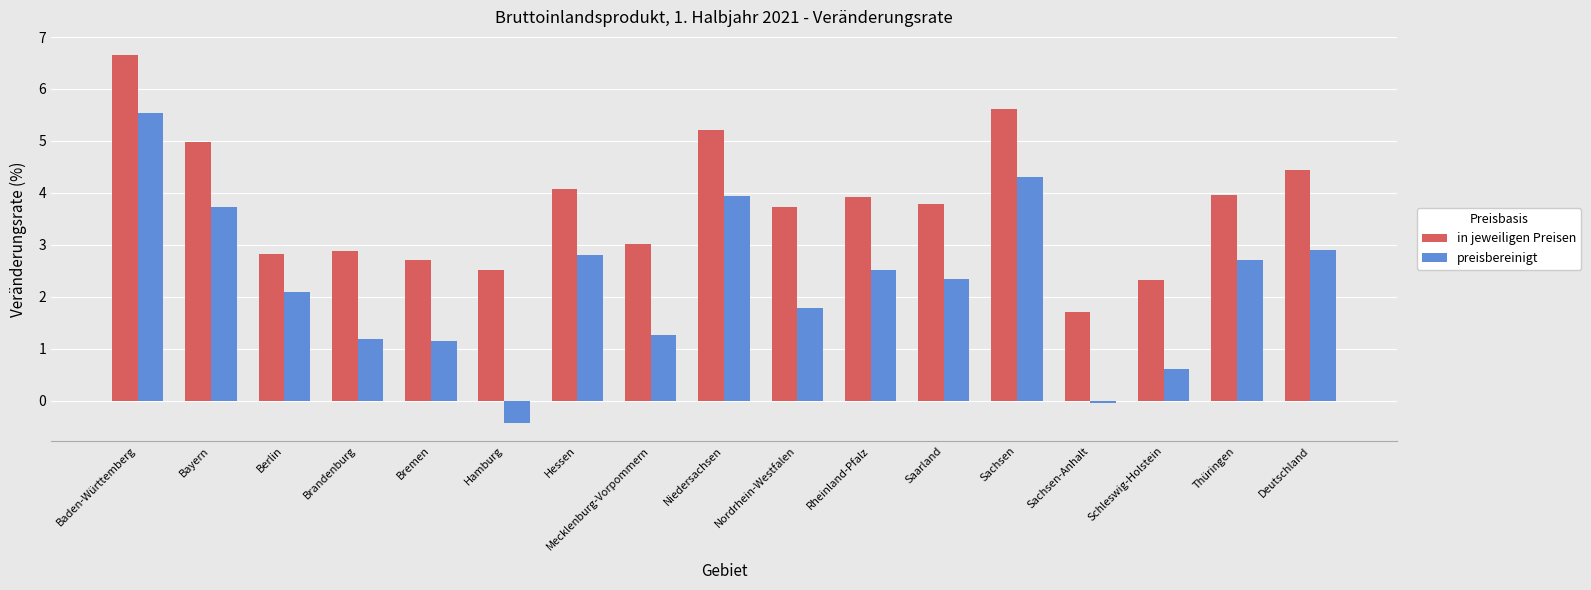

Does the chart contain any negative values?

Yes